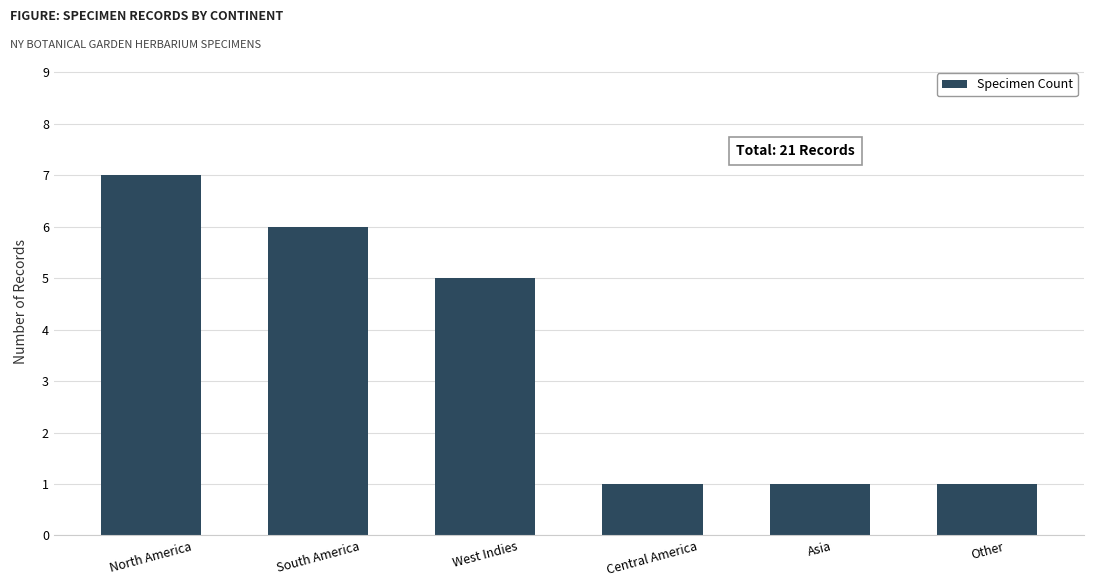

What position from the left is South America?

2